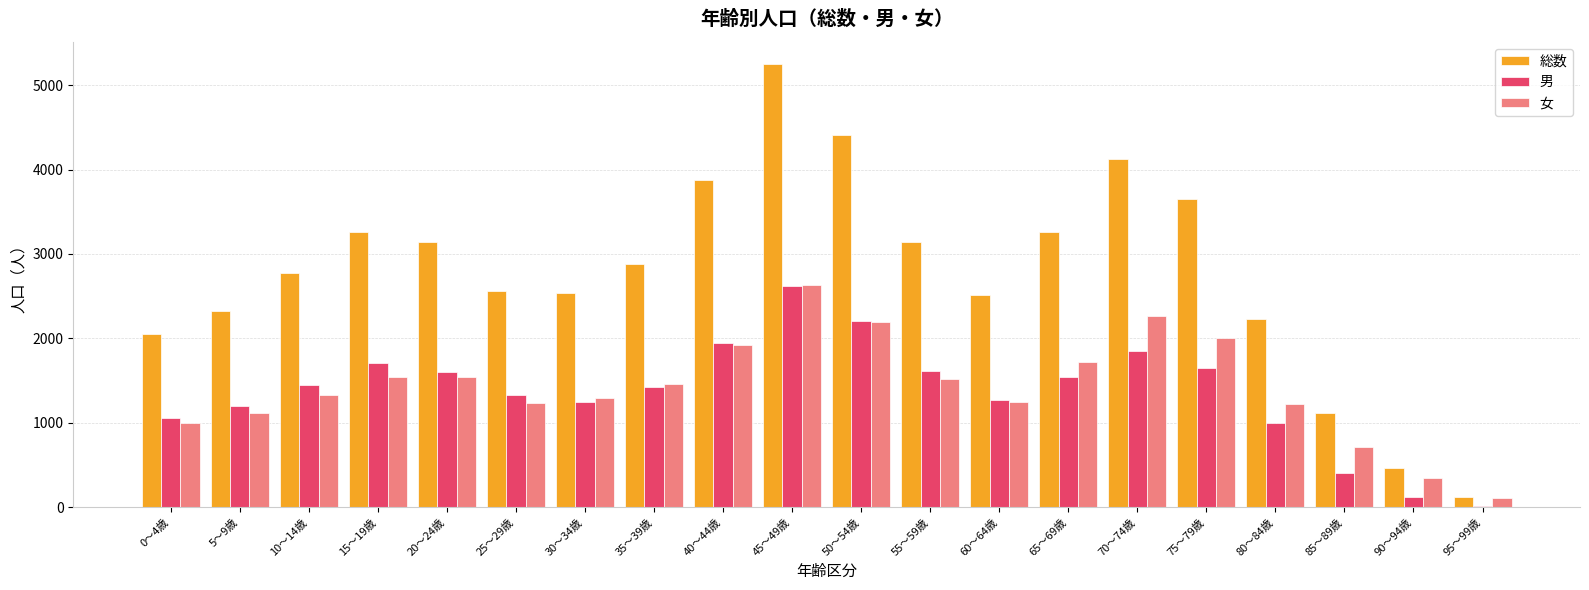

What is the label of the 6th bar from the left?

25～29歳